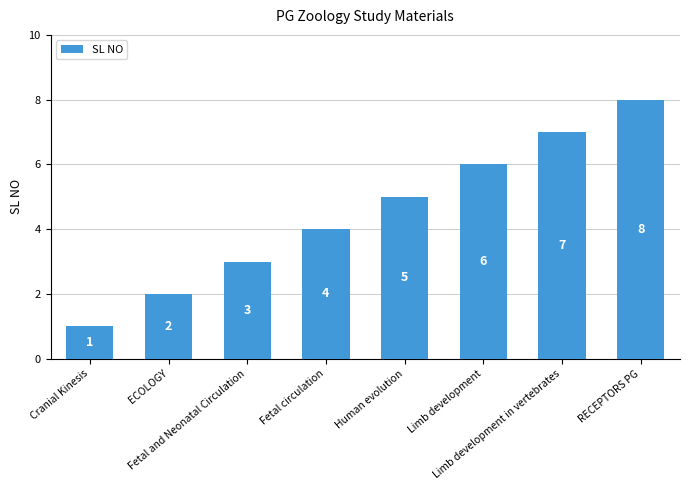

Is it true that the value at Fetal and Neonatal Circulation is 1?

False